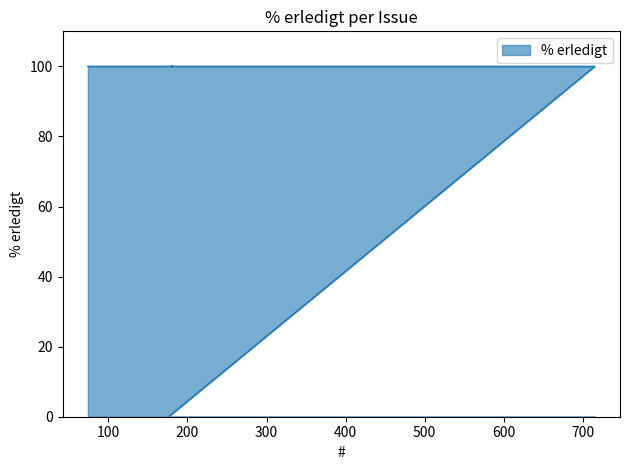

What is the difference between the maximum and minimum values?

100